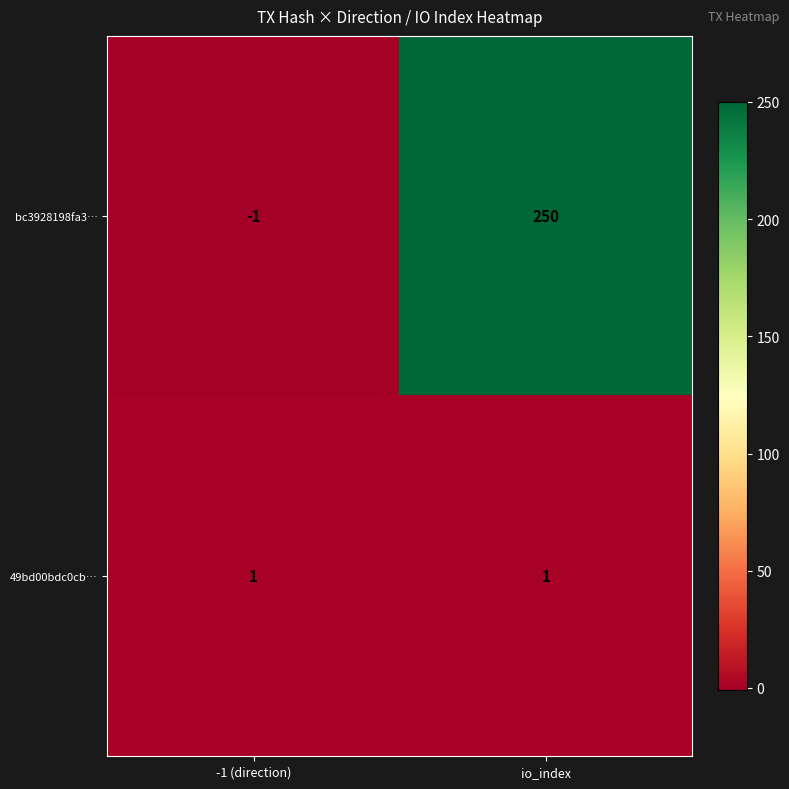

How many categories are shown in the chart?

2